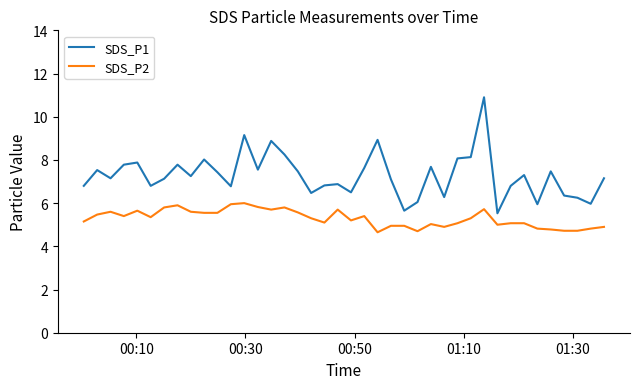

Rank the series by their average value, from lowest to highest.

SDS_P2, SDS_P1